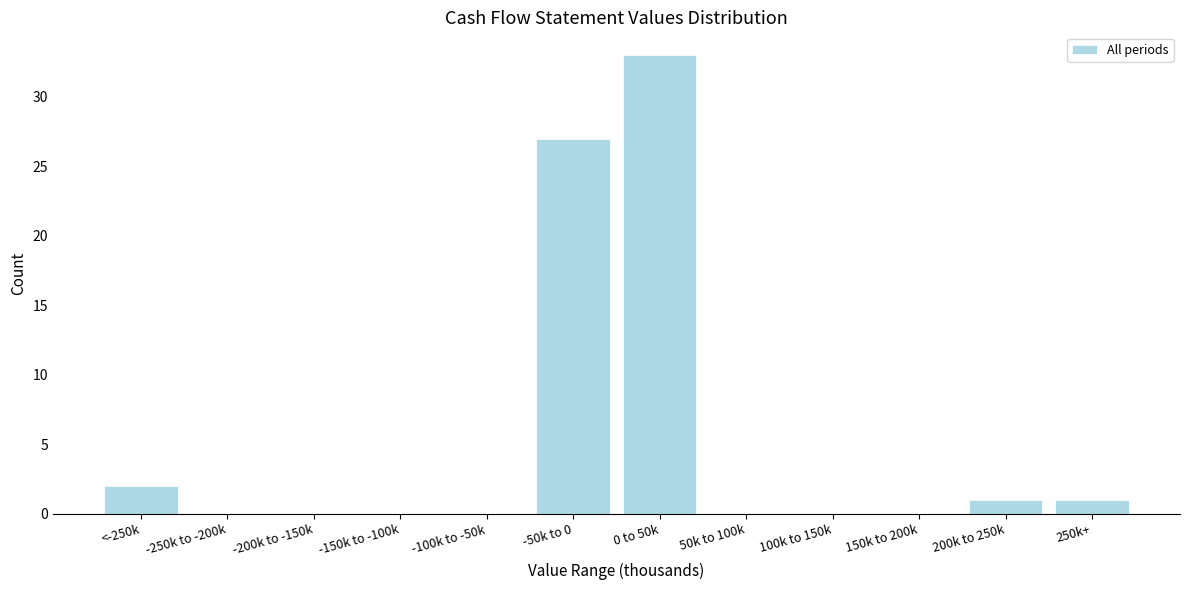

Reading left to right, transcribe all the data shown in this chart.

<-250k=2	-250k to -200k=0	-200k to -150k=0	-150k to -100k=0	-100k to -50k=0	-50k to 0=27	0 to 50k=33	50k to 100k=0	100k to 150k=0	150k to 200k=0	200k to 250k=1	250k+=1